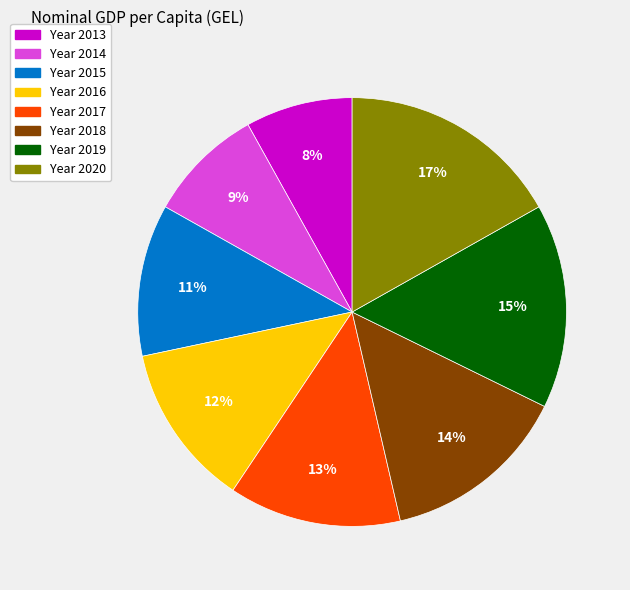

To the nearest percent, what percentage of the pie is Year 2019?

15%